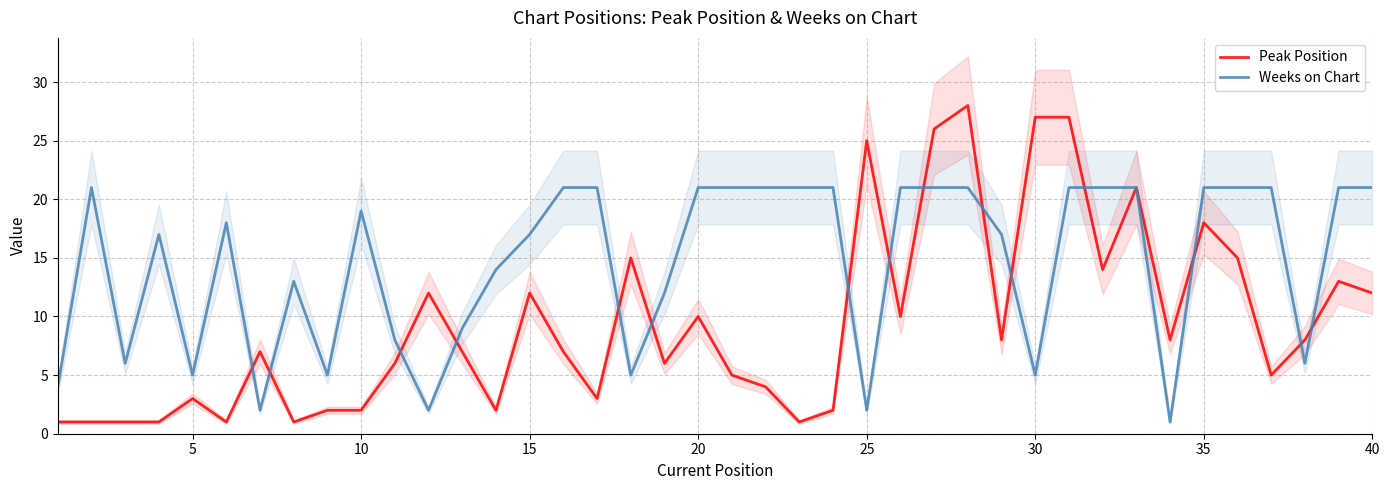

Rank the series by their maximum value, from lowest to highest.

Weeks on Chart, Peak Position